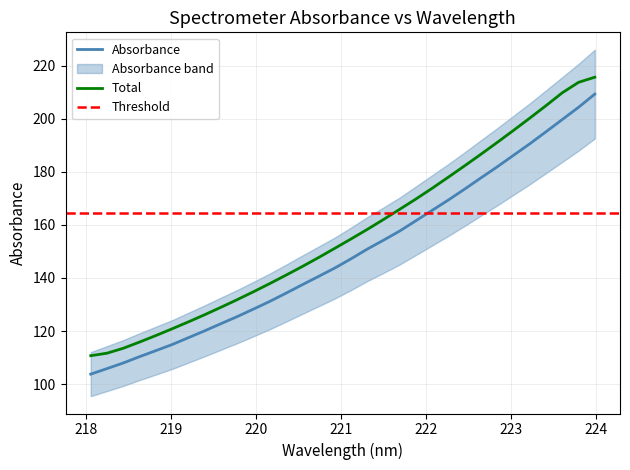

The value at 221.3083 is 102.5. True or false?

False